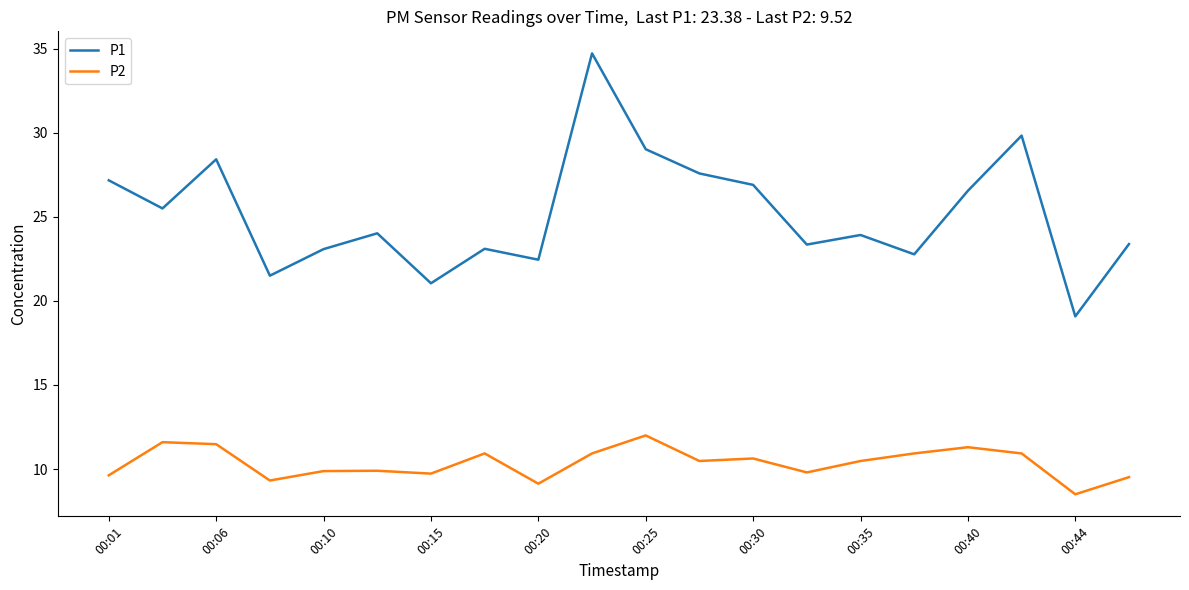

How many lines are shown in the chart?

2